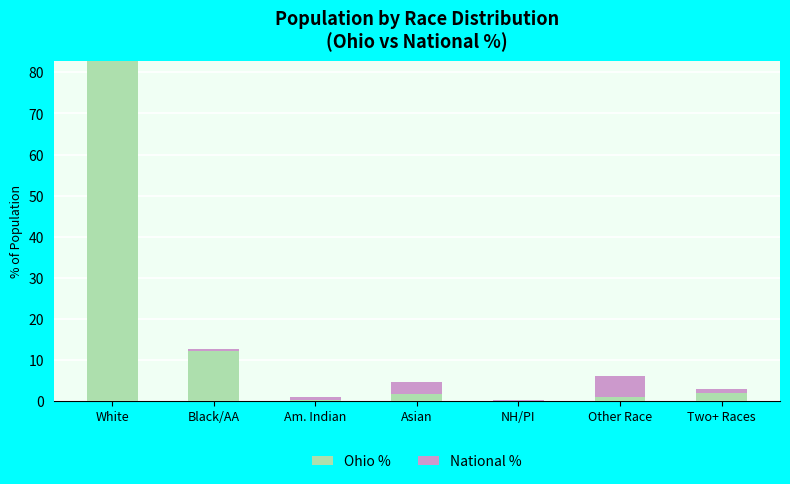

At which category is the sum across all series the highest?

White